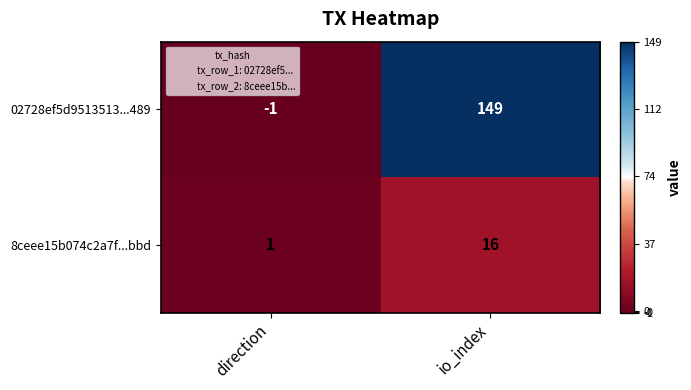

The 02728ef5d9513513...489 series shows -1 at direction. True or false?

True